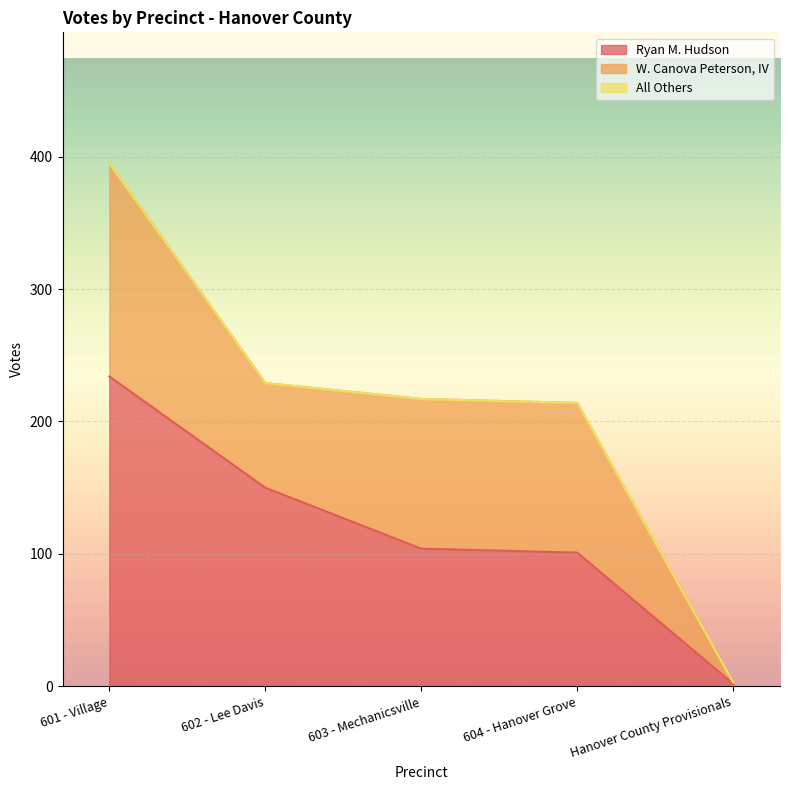

What position from the right is 604 - Hanover Grove?

2